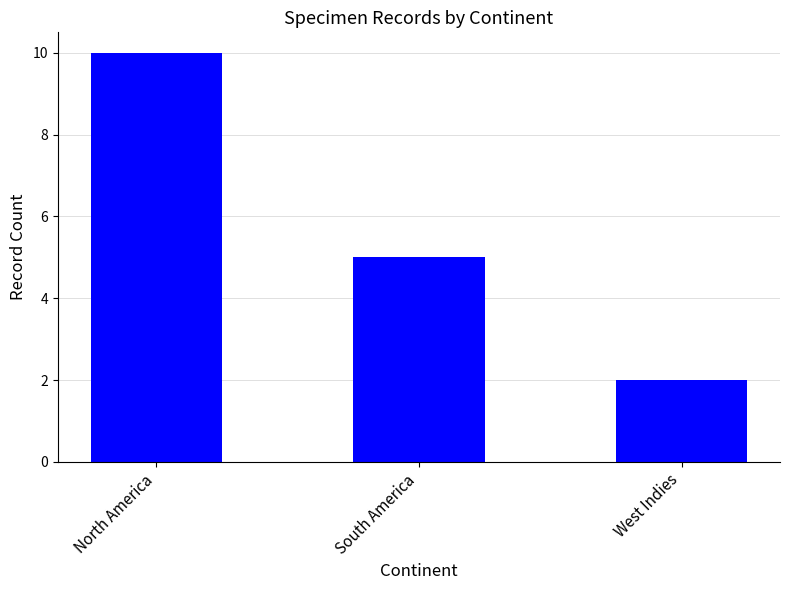

What is the label of the 2nd bar from the left?

South America